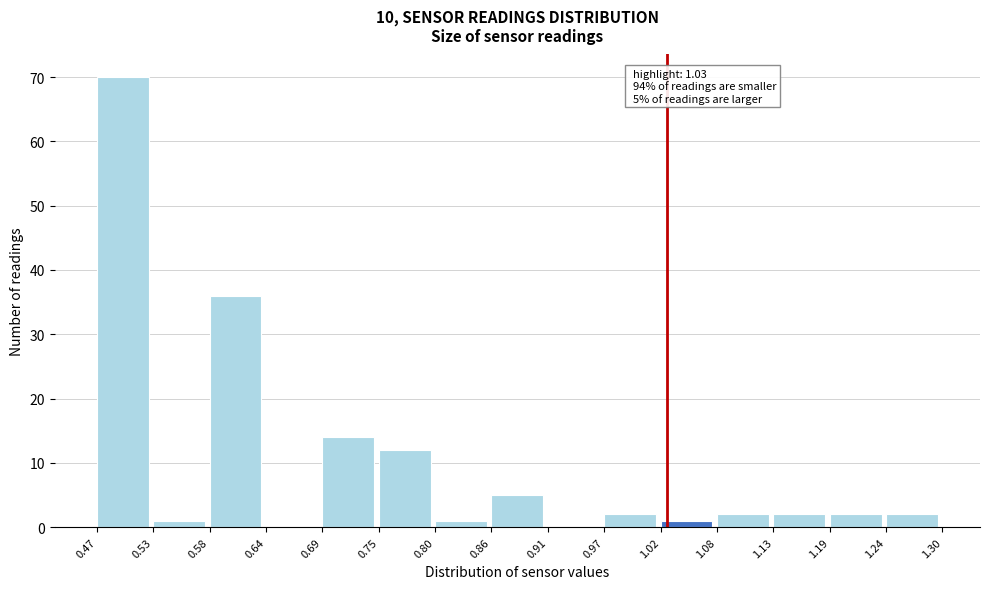

Which range on the x-axis has the tallest bar?

0.47 to 0.53